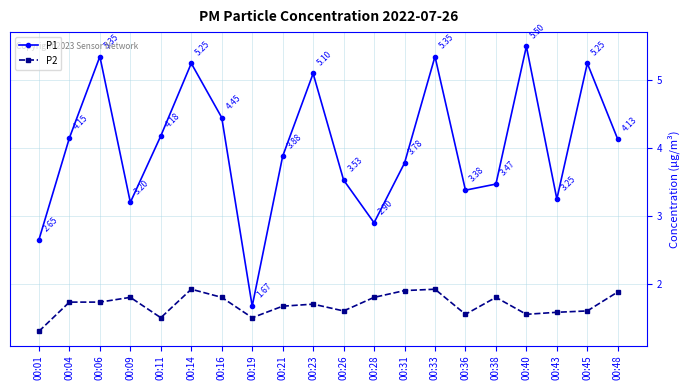

What is the spread (max minus min) of values at 00:21?

2.2